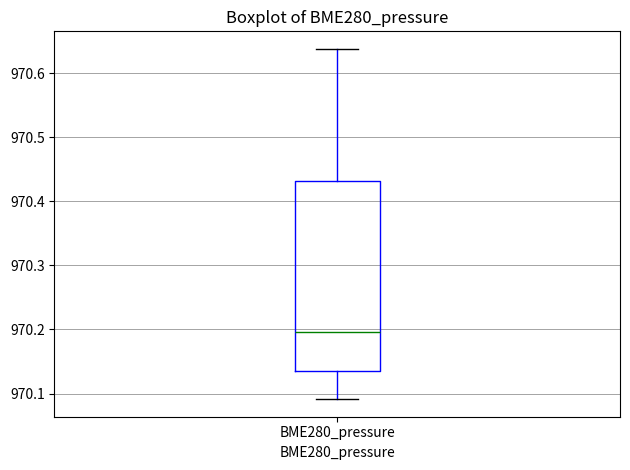

Read this box plot against the y-axis: the position of the median line, the range covered by the box, and the ends of both whiskers. The values are not printed on the chart, so give them approximately, as read against the axis.

median 970.20, box 970.14 to 970.43, whiskers 970.09 to 970.64